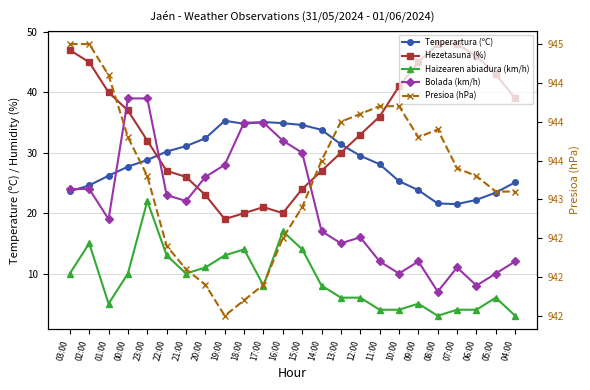

True or false: Presioa (hPa) has more than 2 interior local peaks.

False